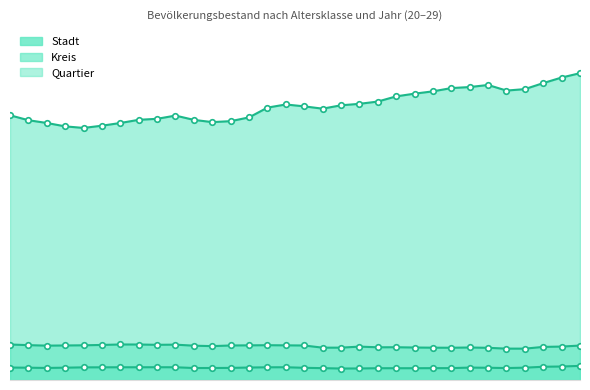

What is the difference between the Kreis values at 2019 and 2005?

564